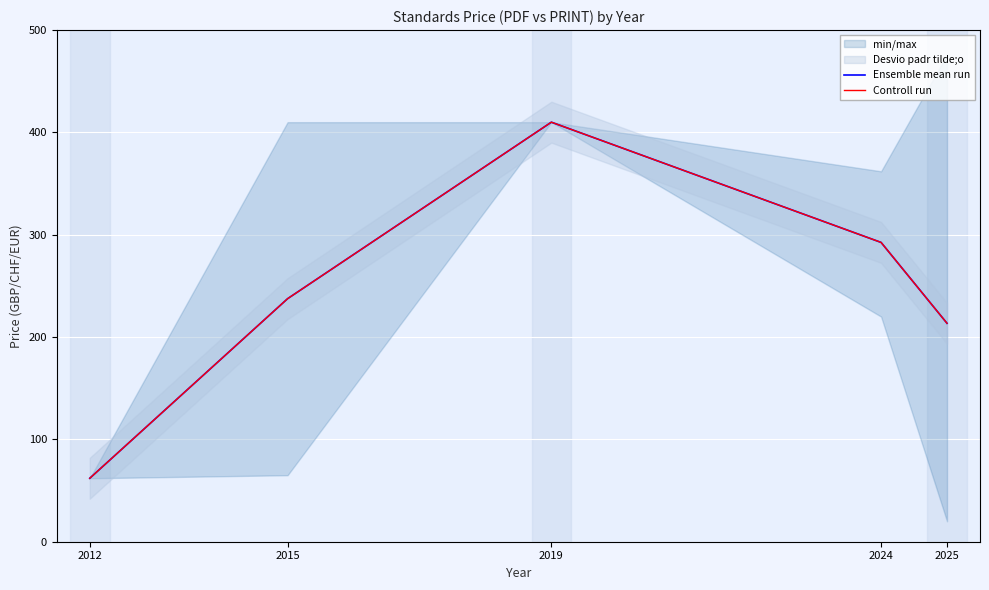

At how many categories does at least one series exceed 212?

4